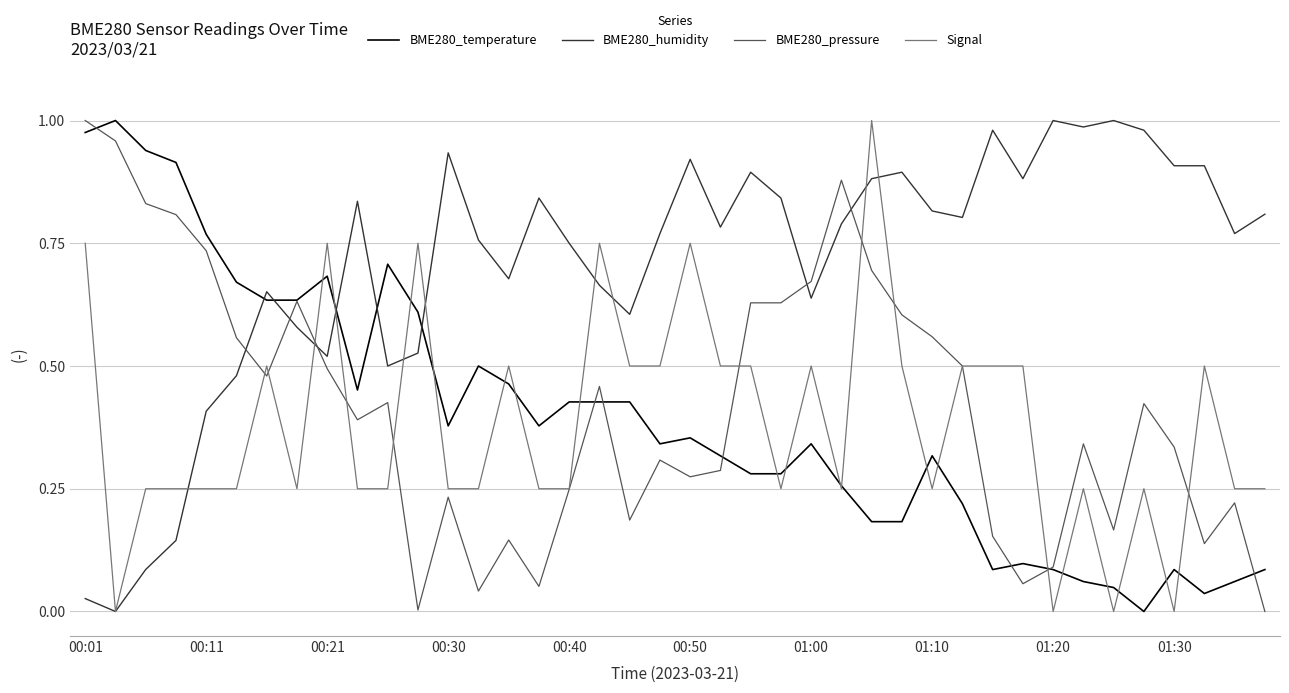

True or false: BME280_pressure and BME280_humidity cross at least once.

True